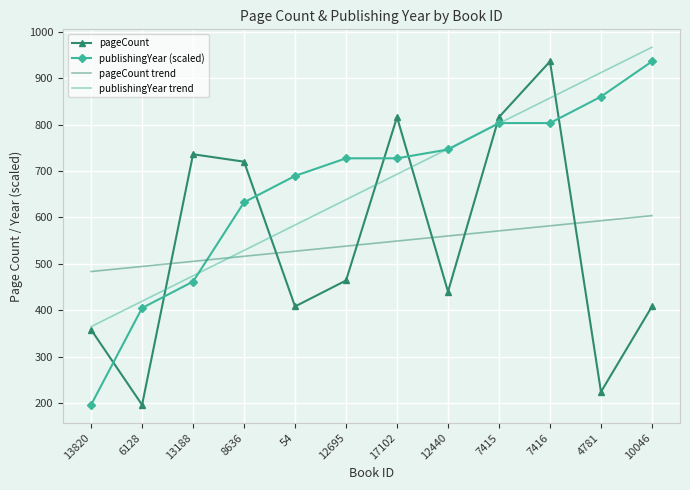

What is the spread (max minus min) of values at 54?

281.3